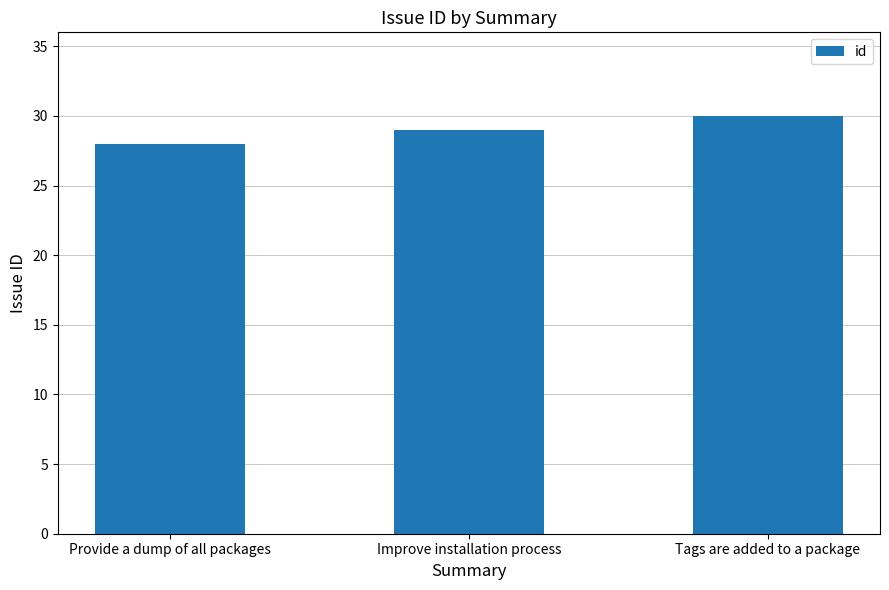

Reading left to right, list all the values displayed in this chart.

Provide a dump of all packages=28	Improve installation process=29	Tags are added to a package=30